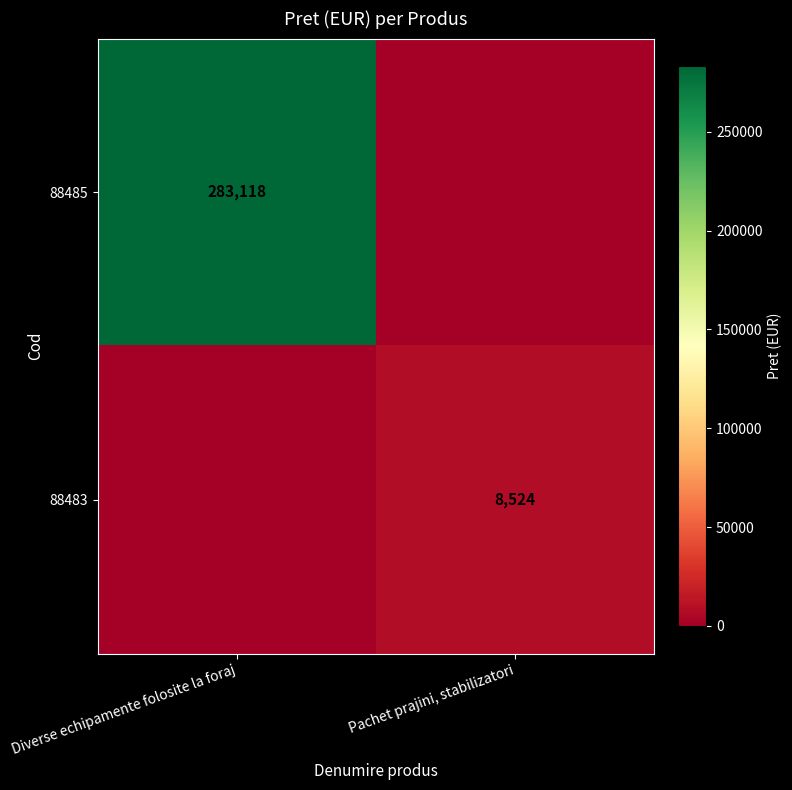

True or false: 88485 has a value of 180220 at Diverse echipamente folosite la foraj.

False